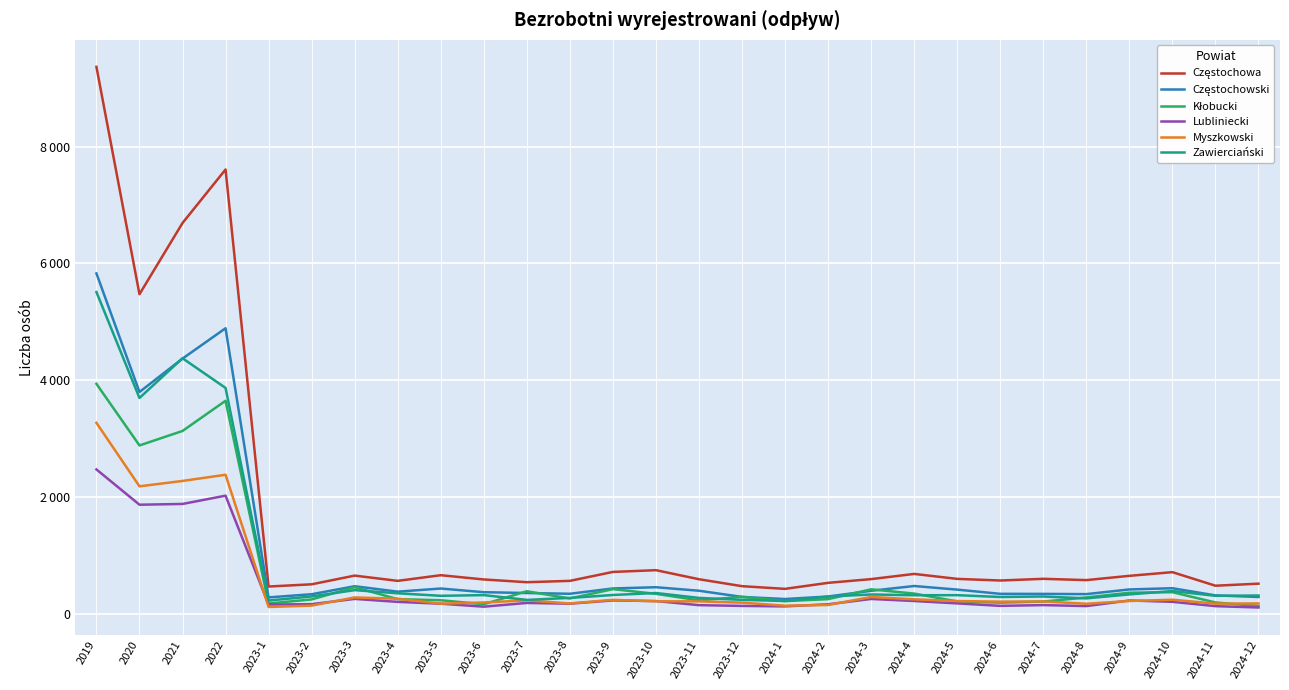

Does the chart display data point markers on the line(s)?

No